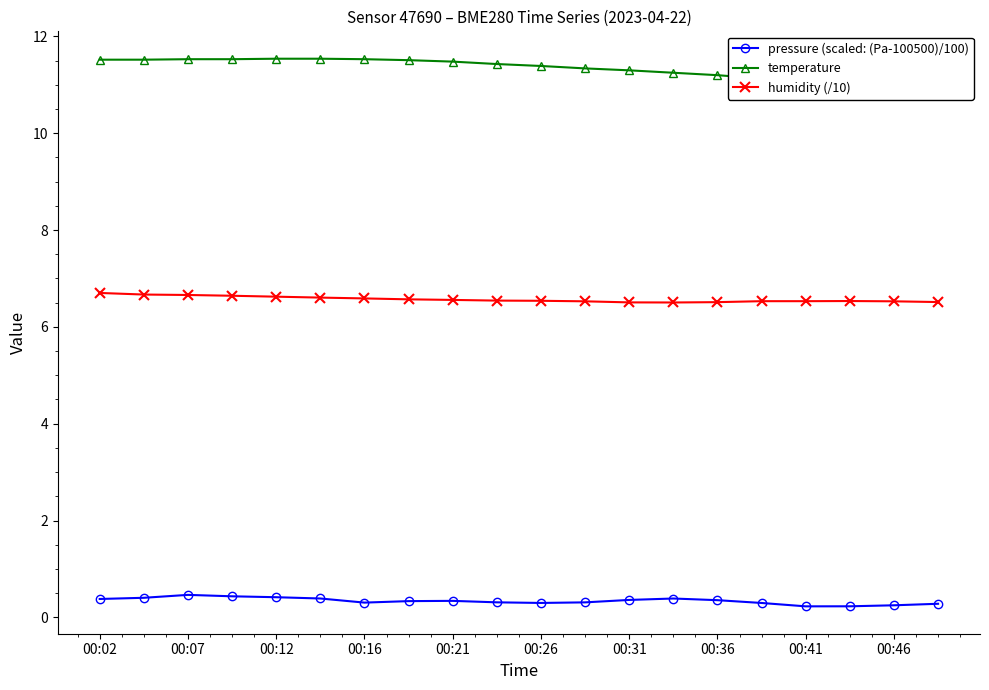

What is the difference between the maximum and second lowest values in the pressure (scaled: (Pa-100500)/100) series?

0.2